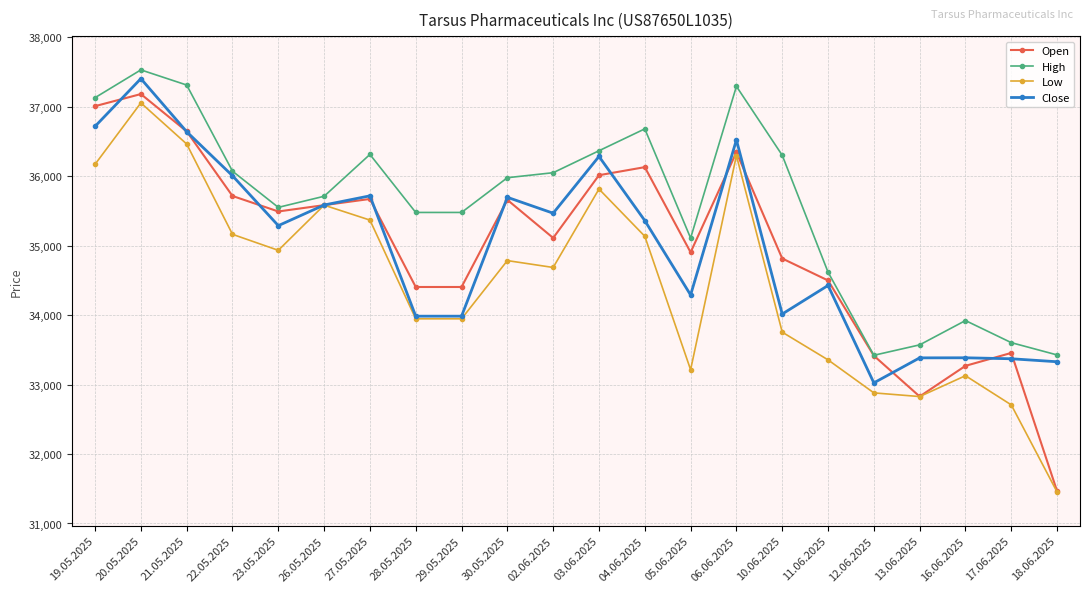

At which category does High reach its first local peak?

20.05.2025